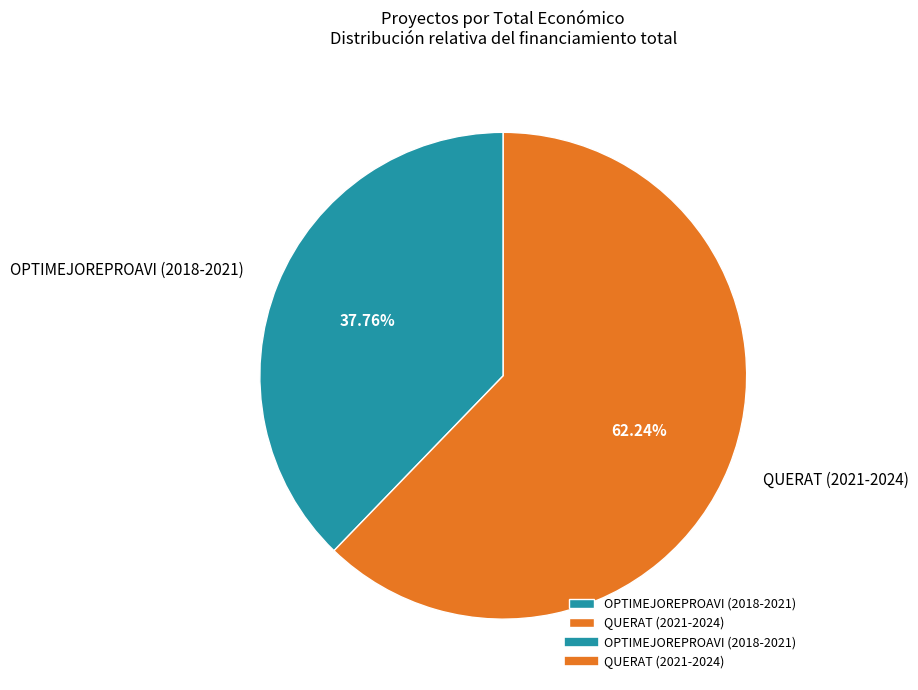

To the nearest percent, what is the difference between the OPTIMEJOREPROAVI (2018-2021) and QUERAT (2021-2024) slice percentages?

24%